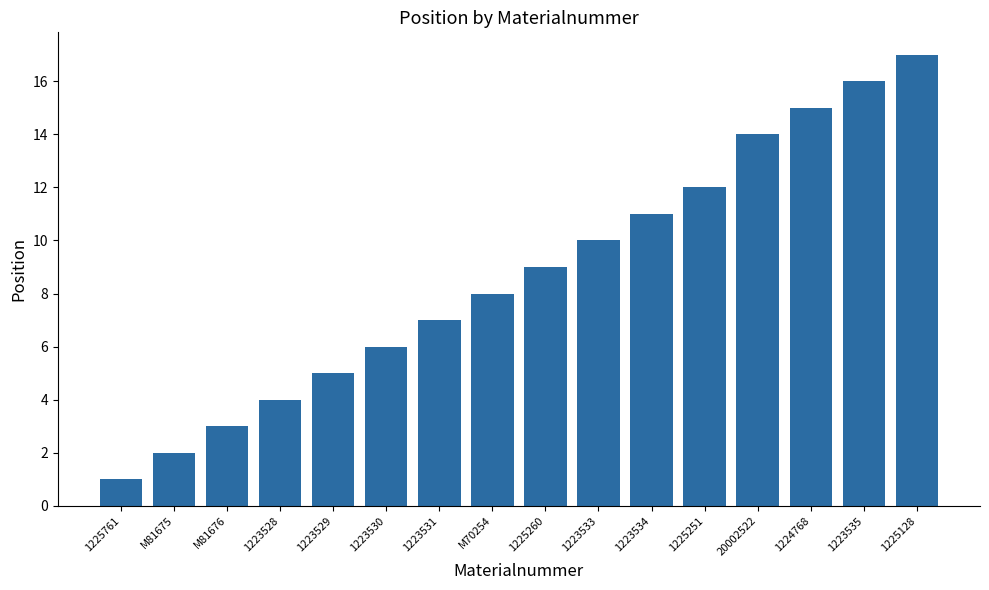

The value at M70254 is 11. True or false?

False